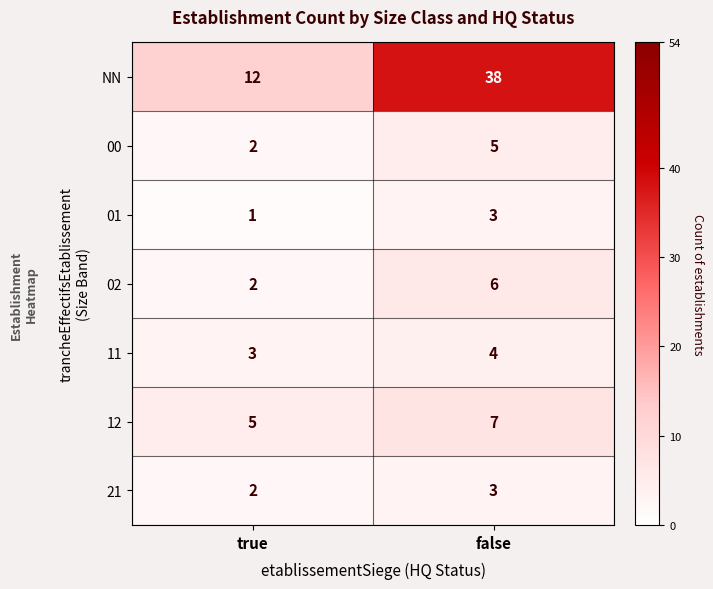

What is the spread (max minus min) of values at true?

11